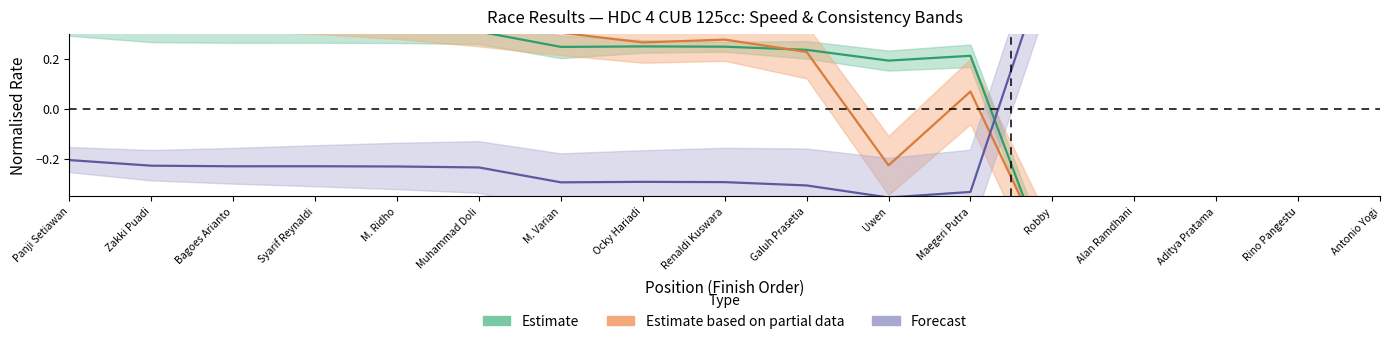

Reading left to right, extract all data points from this chart.

Best Lap time: -0.2	-0.2	-0.2	-0.2	-0.2	-0.2	-0.3	-0.3	-0.3	-0.3	-0.4	-0.3	0.6	0.6	0.6	0.6	0.6
Best Speed: 0.3	0.3	0.3	0.3	0.3	0.3	0.2	0.2	0.2	0.2	0.2	0.2	-0.7	-0.7	-0.7	-0.7	-0.7
Average Speed: 0.4	0.4	0.4	0.4	0.4	0.3	0.3	0.3	0.3	0.2	-0.2	0.1	-0.6	-0.6	-0.6	-0.6	-0.6